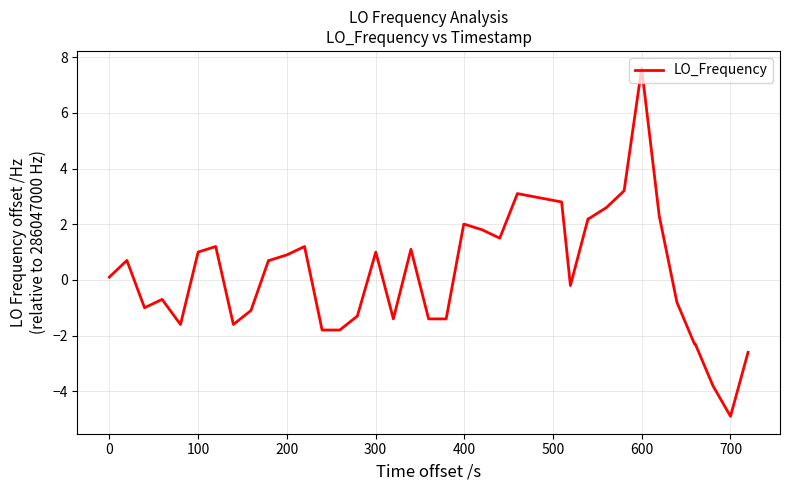

What is the smallest value displayed?

-4.9